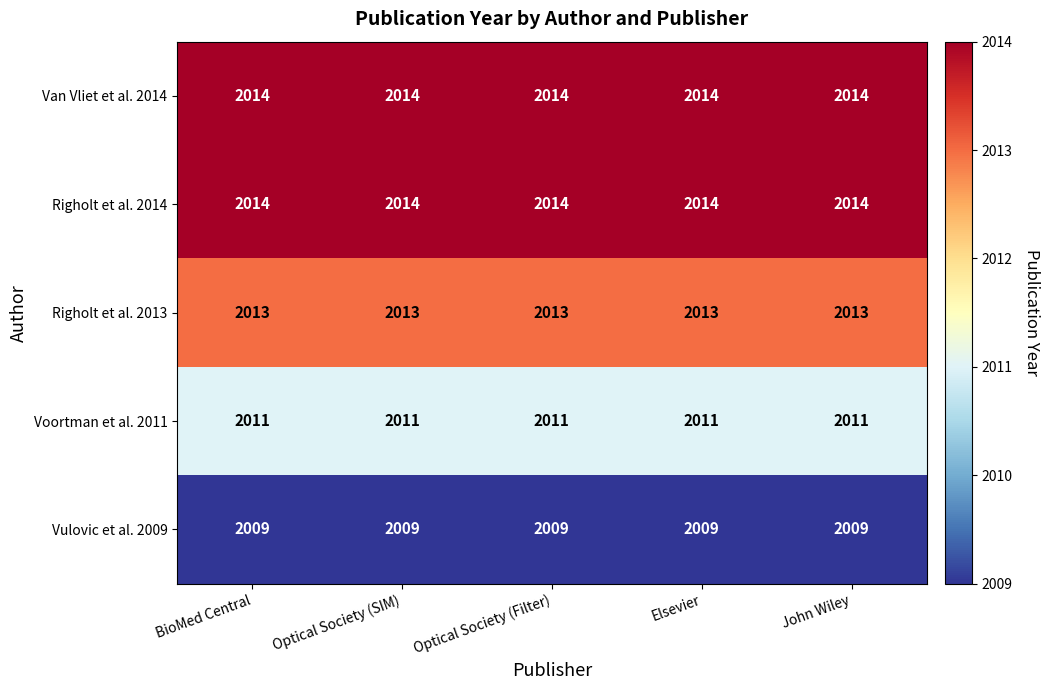

What is the total value across all series at John Wiley?

10061